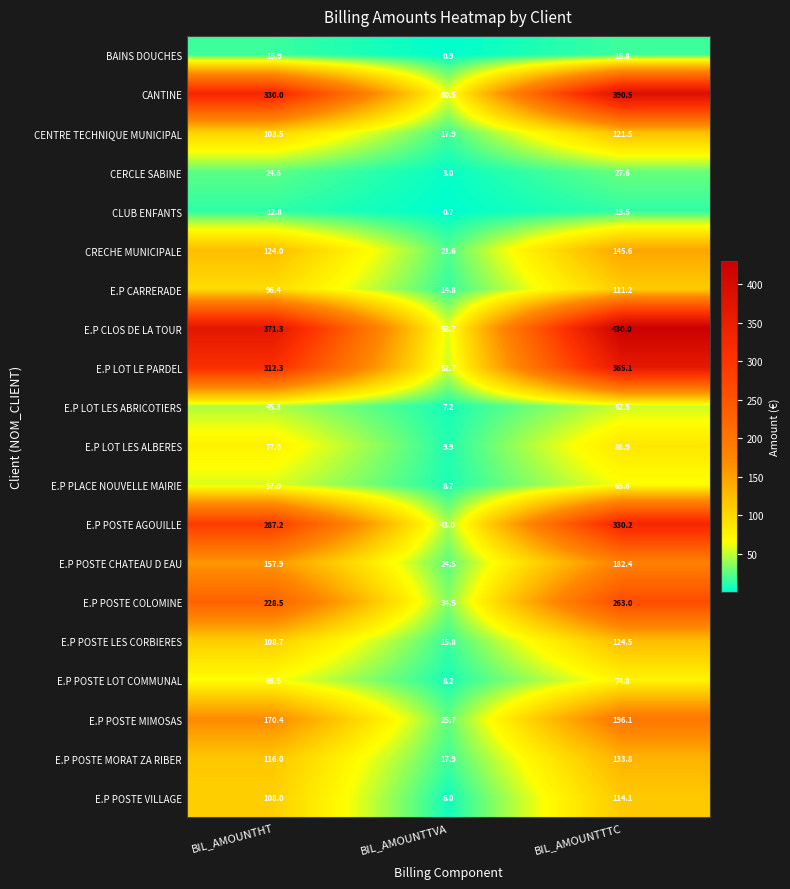

What is the average value of the CENTRE TECHNIQUE MUNICIPAL series?

81.0